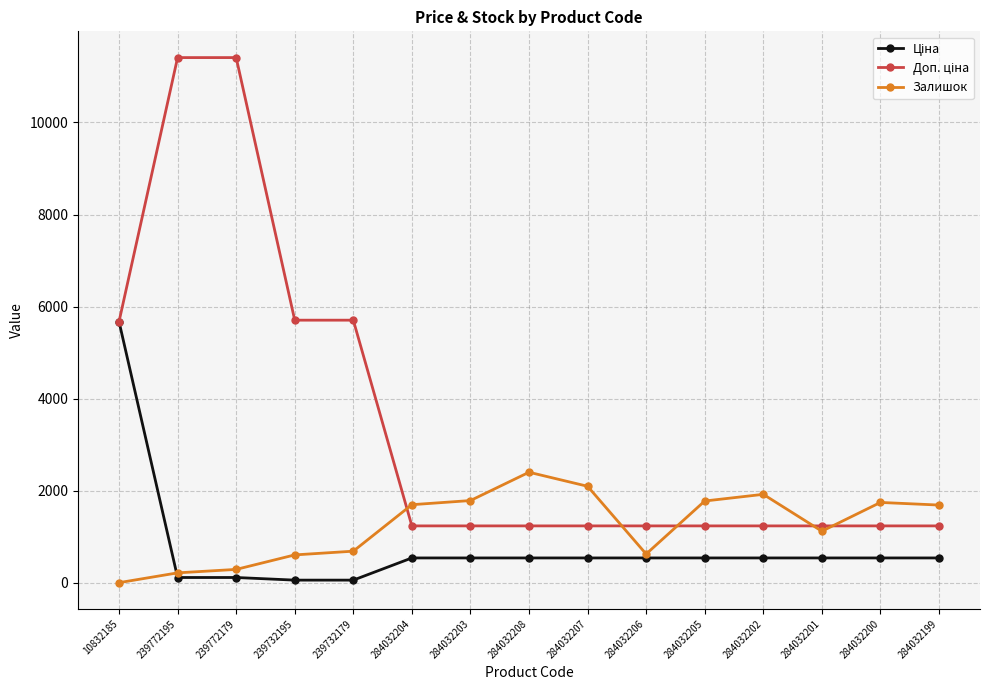

What is the spread (max minus min) of values at 284032199?

1149.0